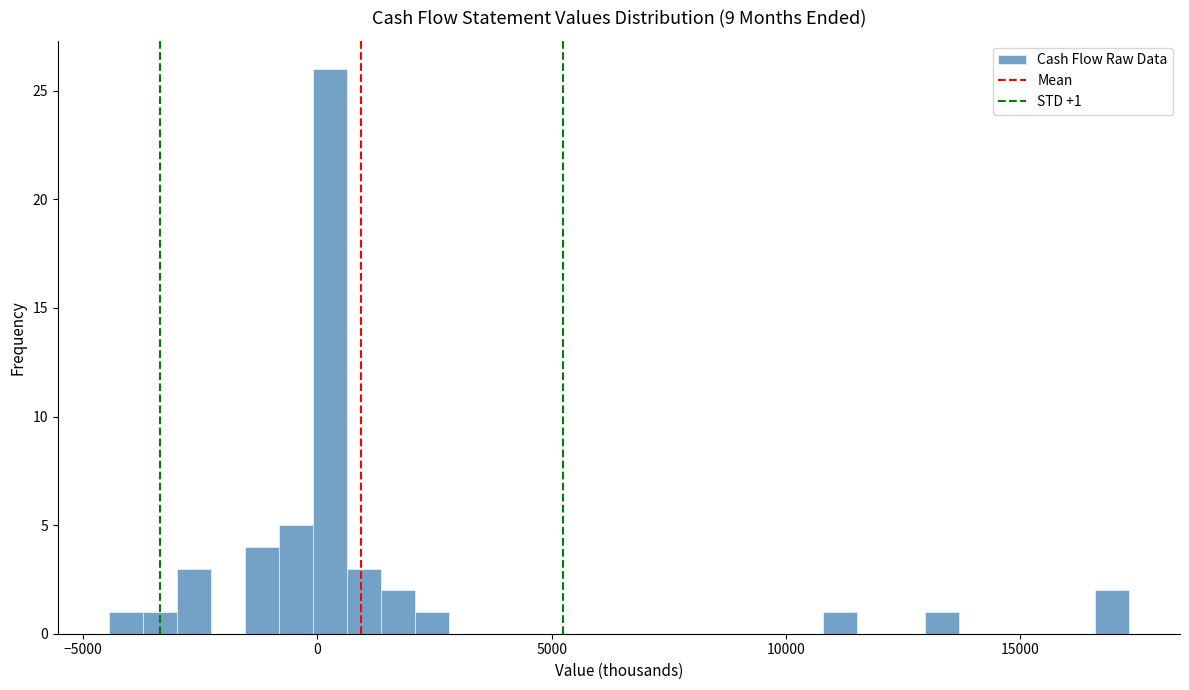

Read against the x-axis, roughly where is the centre of the tallest bar?

500